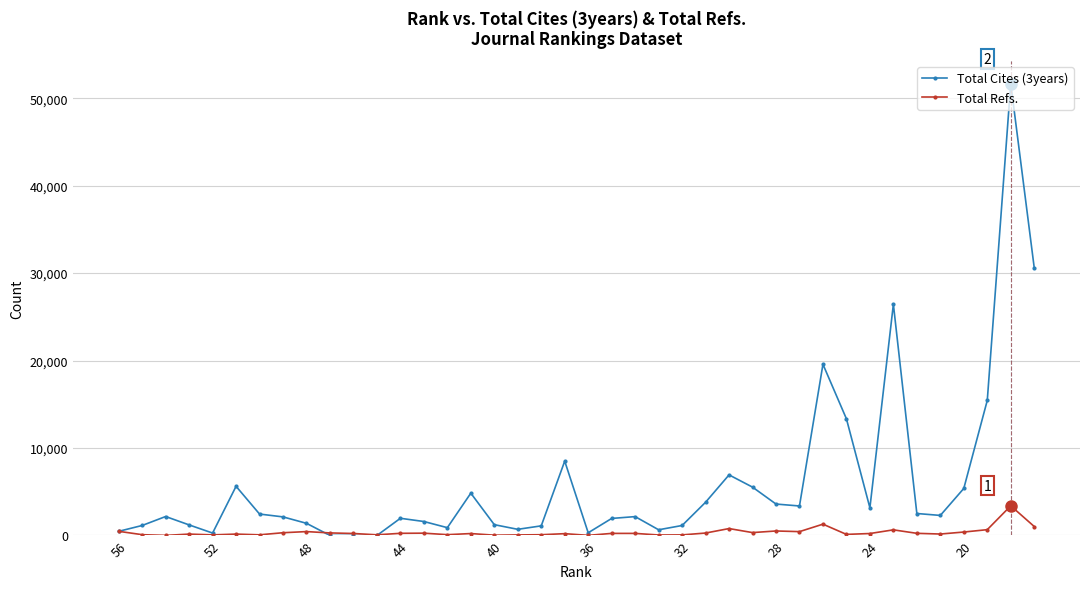

At how many categories does at least one series exceed 3070?

16